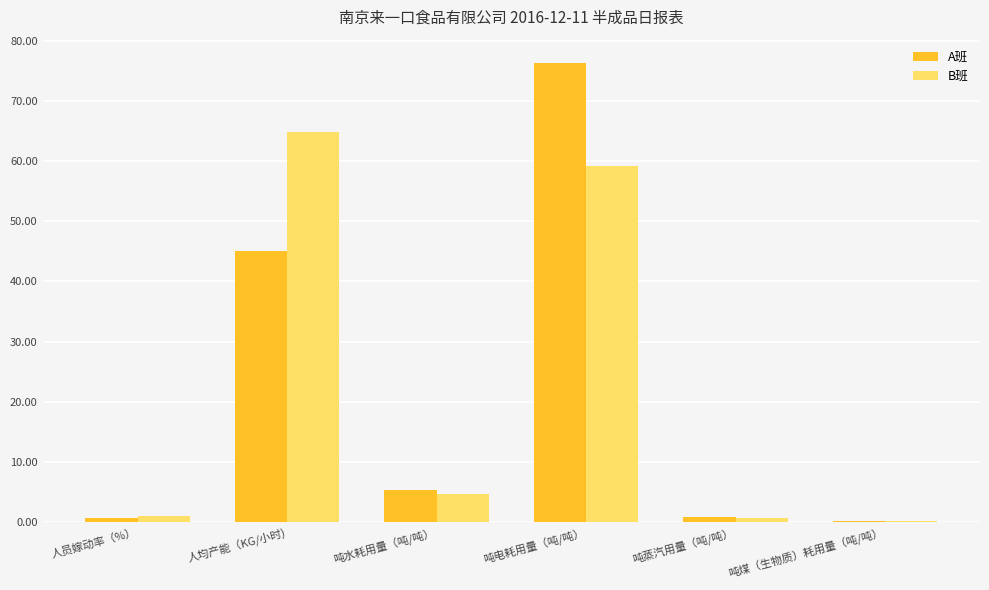

The B班 series shows 13.3 at 人均产能（KG/小时). True or false?

False